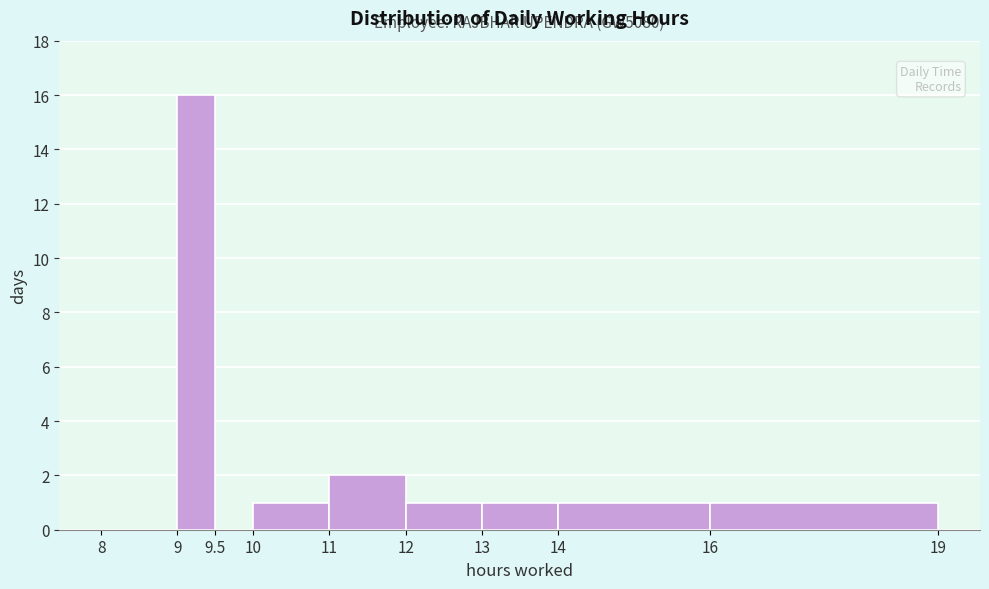

Over which range of the x-axis is the bar tallest?

9 to 9.5